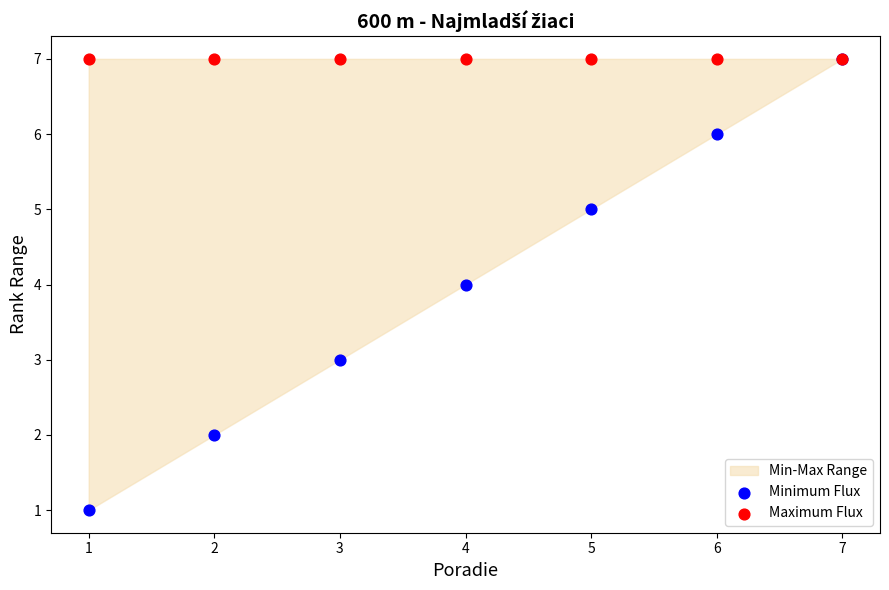

Which series reaches the minimum Y coordinate?

Minimum Flux